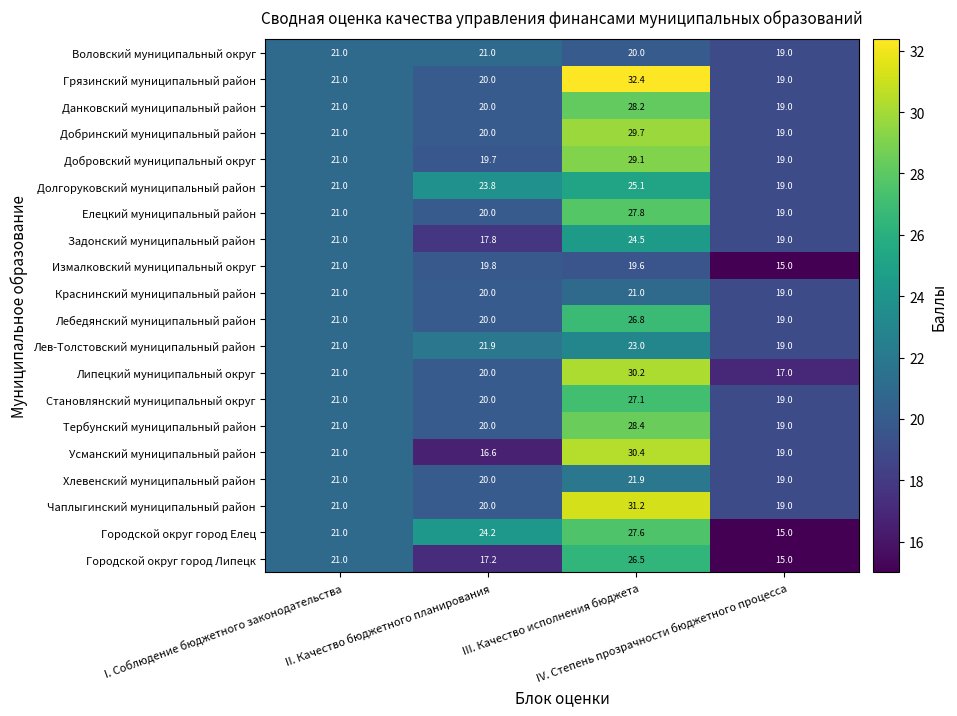

What is the lowest value of the Краснинский муниципальный район series?

19.0